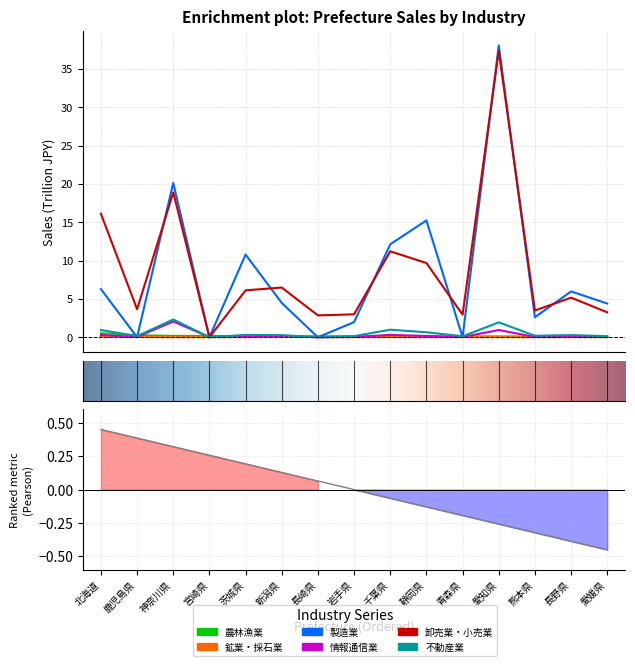

Which category has the highest value in the 農林漁業 series?

北海道